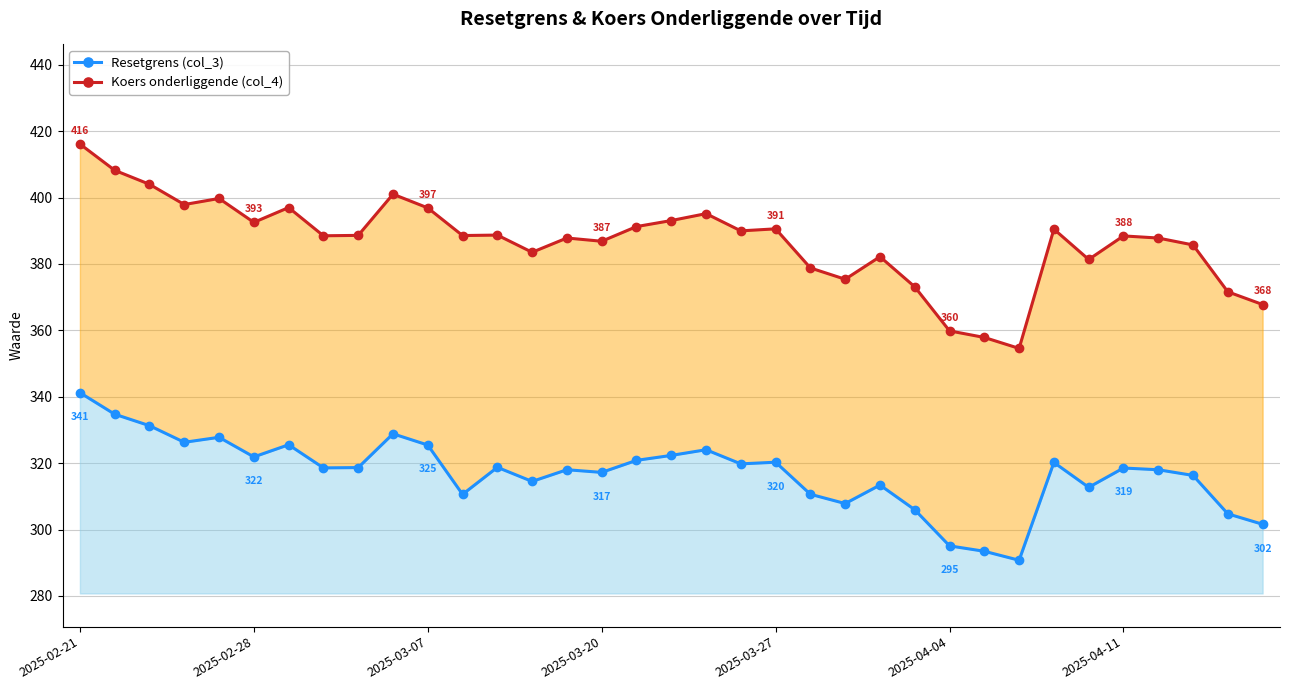

Where does the Koers onderliggende (col_4) series first go above 388?

2025-02-21